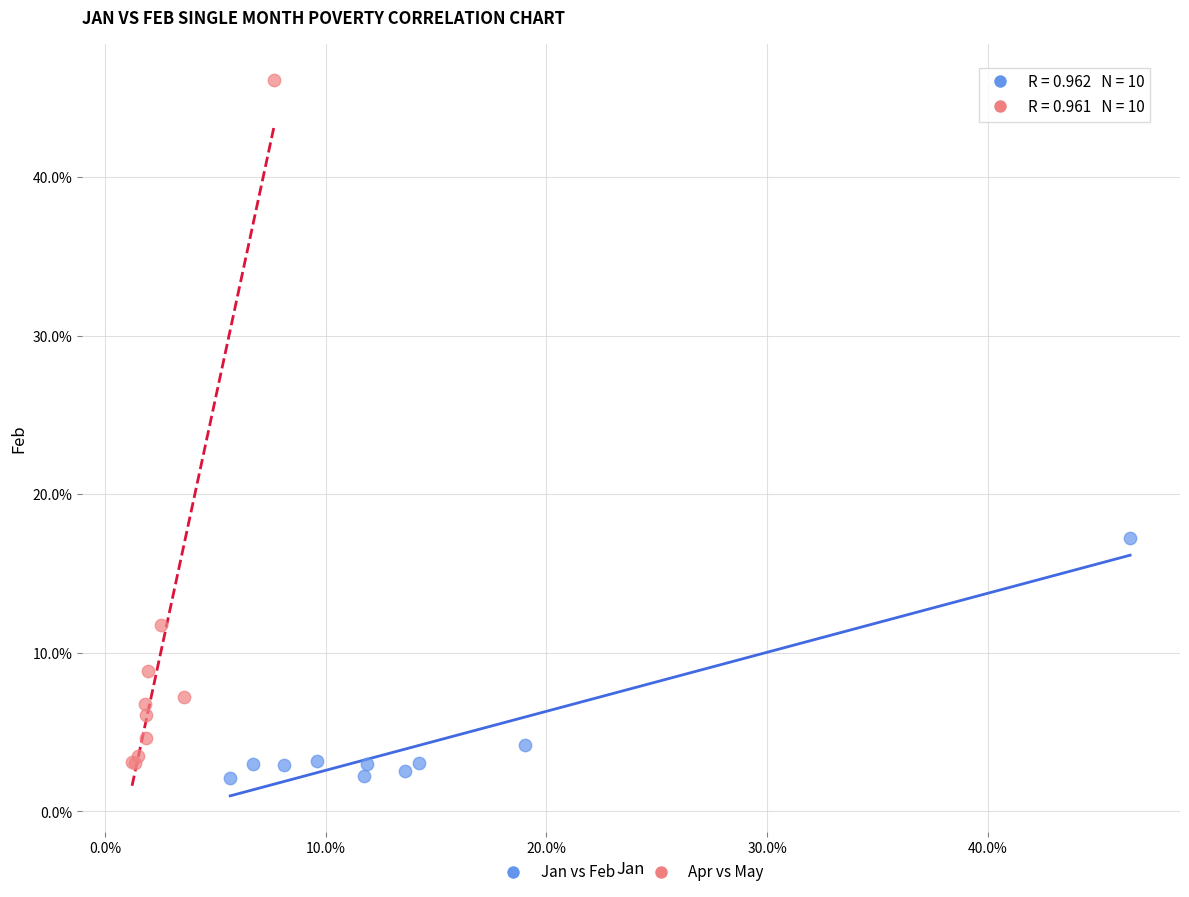

Which series has the largest Y range (max minus min)?

Apr vs May